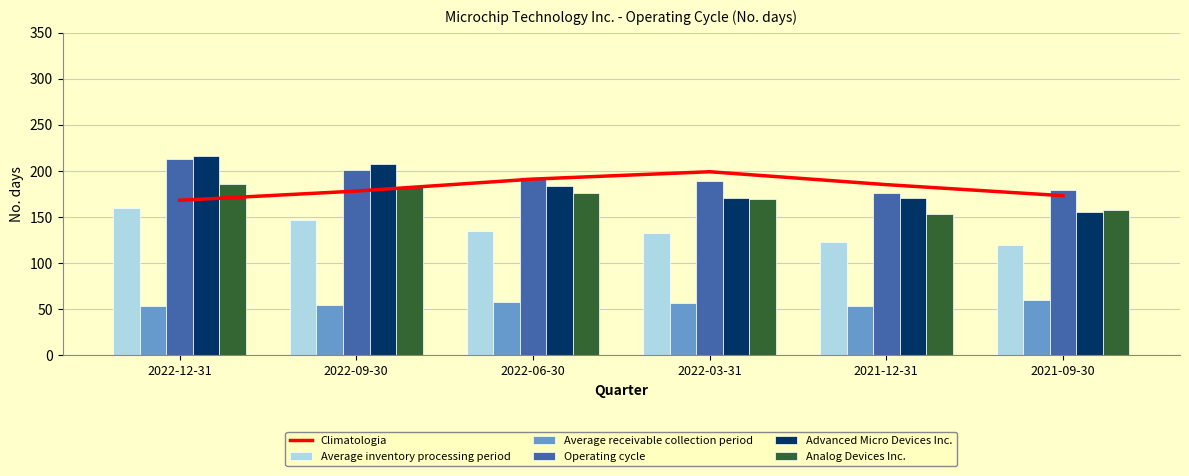

Rank the series by their maximum value, from highest to lowest.

Advanced Micro Devices Inc., Operating cycle, Climatologia, Analog Devices Inc., Average inventory processing period, Average receivable collection period